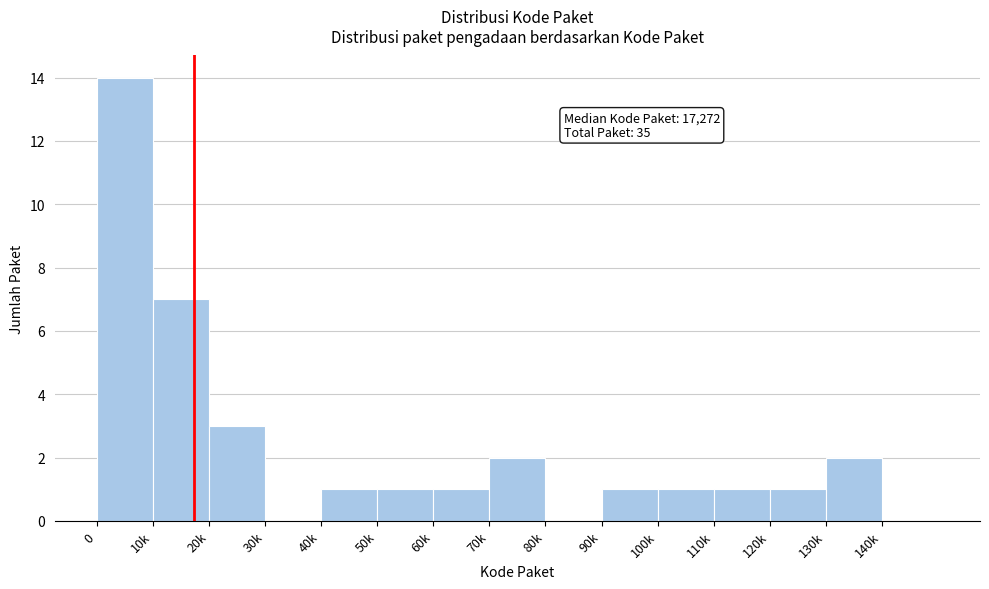

Reading left to right, what are all the values shown in this chart?

0=14	10k=7	20k=3	30k=0	40k=1	50k=1	60k=1	70k=2	80k=0	90k=1	100k=1	110k=1	120k=1	130k=2	140k=0